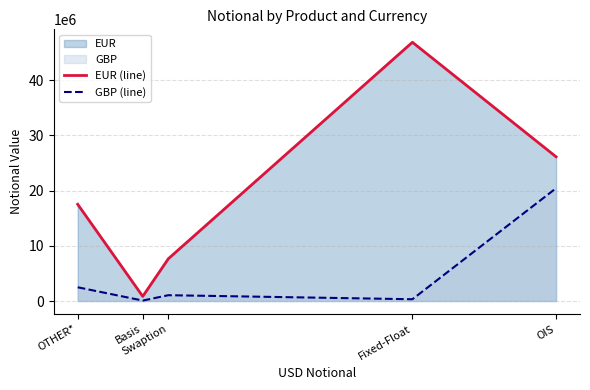

List the series in order of their overall mean, lowest first.

GBP (line), EUR (line)